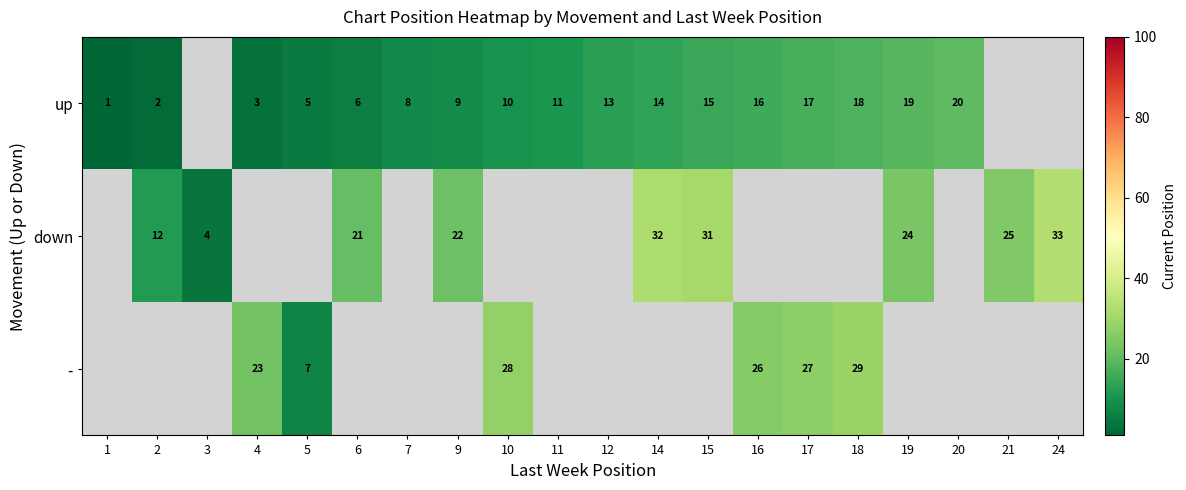

What is the maximum value shown in the chart?

33.0